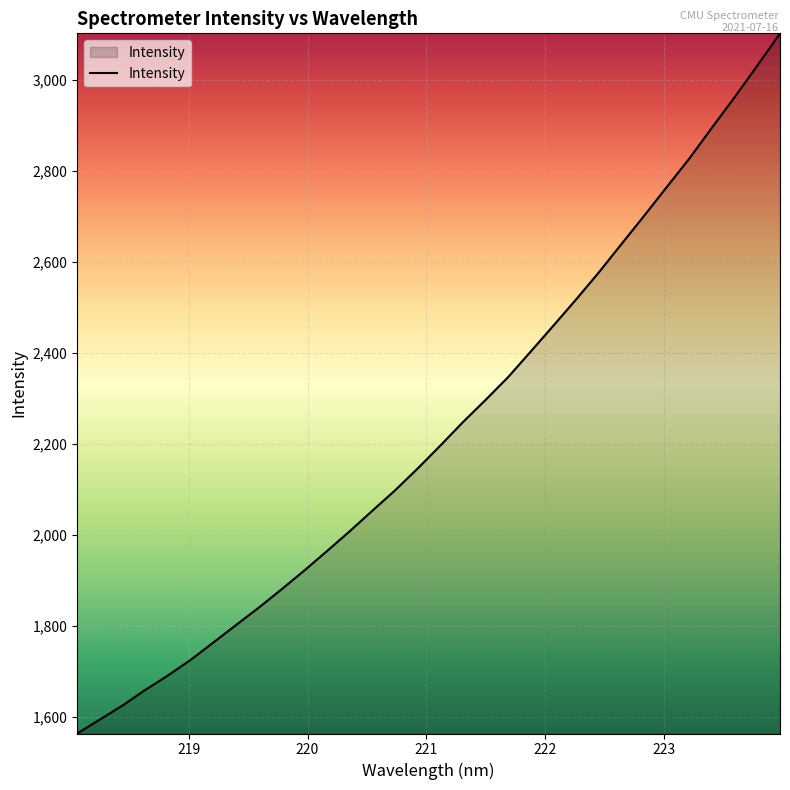

What is the smallest value displayed?

1563.3